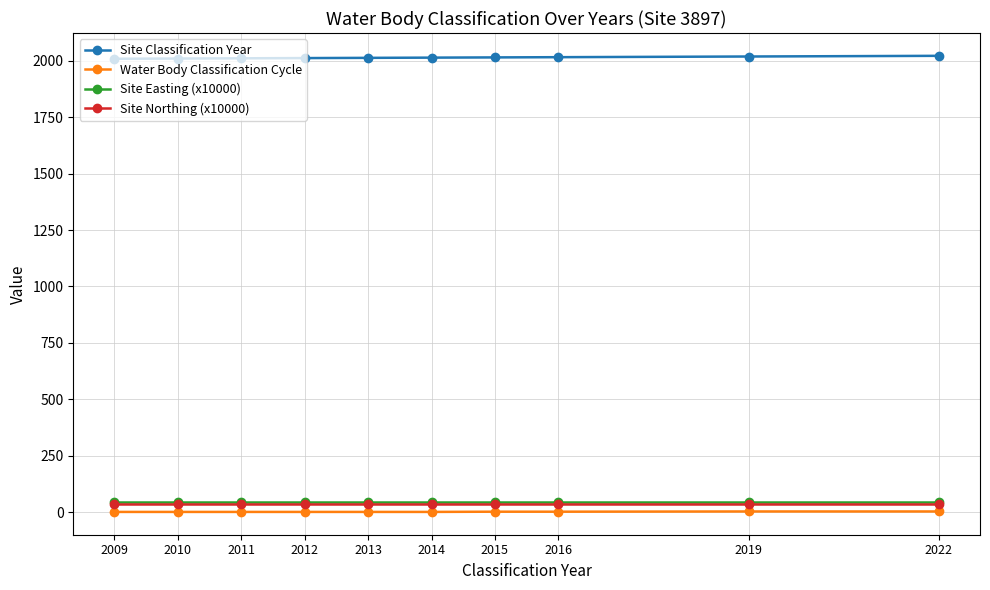

True or false: Site Classification Year and Site Easting (x10000) intersect in this chart.

False